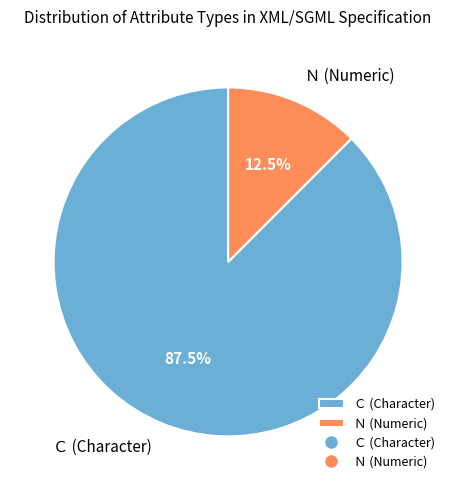

How many segments does this pie chart have?

2